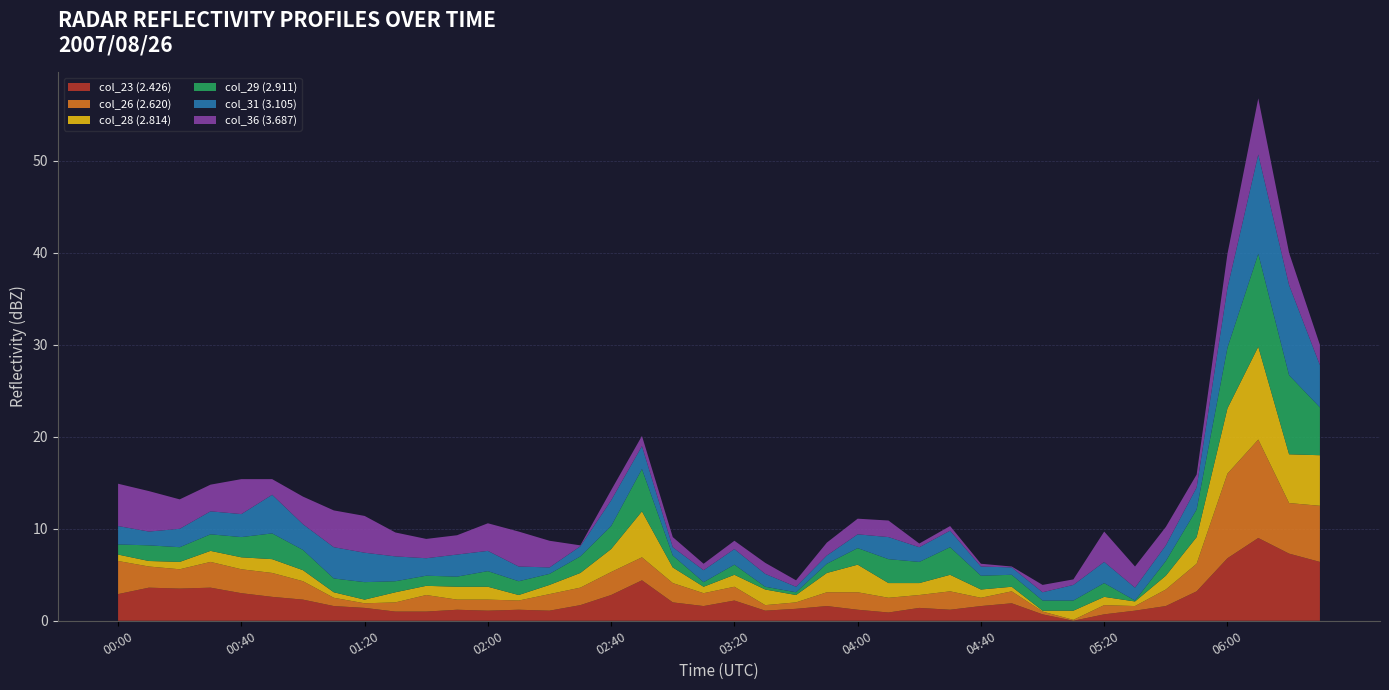

Reading left to right, list all the values displayed in this chart.

col_23 (2.426): 00:00=2.8	00:10=3.5	00:20=3.4	00:30=3.5	00:40=2.9	00:50=2.5	01:00=2.2	01:10=1.5	01:20=1.3	01:30=0.9	01:40=0.9	01:50=1.1	02:00=1.0	02:10=1.1	02:20=1.0	02:30=1.6	02:40=2.7	02:50=4.3	03:00=1.9	03:10=1.5	03:20=2.1	03:30=1.0	03:40=1.2	03:50=1.5	04:00=1.1	04:10=0.8	04:20=1.3	04:30=1.1	04:40=1.5	04:50=1.8	05:00=0.6	05:10=-0.1	05:20=0.6	05:30=1.0	05:40=1.5	05:50=3.1	06:00=6.7	06:10=8.9	06:20=7.2	06:30=6.3
col_26 (2.620): 00:00=3.5	00:10=2.2	00:20=2.0	00:30=2.7	00:40=2.5	00:50=2.5	01:00=1.9	01:10=0.8	01:20=0.4	01:30=0.9	01:40=1.7	01:50=1.0	02:00=1.1	02:10=0.9	02:20=1.7	02:30=1.8	02:40=2.4	02:50=2.4	03:00=2.0	03:10=1.3	03:20=1.4	03:30=0.5	03:40=0.6	03:50=1.4	04:00=1.8	04:10=1.5	04:20=1.3	04:30=1.9	04:40=0.8	04:50=1.2	05:00=0.2	05:10=0.0	05:20=0.9	05:30=0.4	05:40=1.7	05:50=2.9	06:00=9.1	06:10=10.6	06:20=5.4	06:30=6.0
col_28 (2.814): 00:00=0.6	00:10=0.5	00:20=0.7	00:30=1.1	00:40=1.2	00:50=1.4	01:00=1.1	01:10=0.5	01:20=0.3	01:30=1.0	01:40=0.9	01:50=1.3	02:00=1.3	02:10=0.5	02:20=0.9	02:30=1.5	02:40=2.4	02:50=4.9	03:00=1.6	03:10=0.6	03:20=1.2	03:30=1.6	03:40=0.7	03:50=2.0	04:00=2.9	04:10=1.5	04:20=1.2	04:30=1.7	04:40=0.8	04:50=0.4	05:00=-0.0	05:10=0.9	05:20=0.8	05:30=0.4	05:40=1.4	05:50=2.8	06:00=7.0	06:10=10.0	06:20=5.2	06:30=5.4
col_29 (2.911): 00:00=1.0	00:10=1.6	00:20=1.5	00:30=1.7	00:40=2.1	00:50=2.7	01:00=2.1	01:10=1.4	01:20=1.8	01:30=1.1	01:40=1.0	01:50=1.0	02:00=1.6	02:10=1.4	02:20=1.1	02:30=1.7	02:40=2.4	02:50=4.5	03:00=1.2	03:10=0.4	03:20=1.0	03:30=0.2	03:40=0.2	03:50=0.9	04:00=1.7	04:10=2.5	04:20=2.2	04:30=2.9	04:40=1.4	04:50=1.2	05:00=1.0	05:10=1.0	05:20=1.4	05:30=-0.0	05:40=1.5	05:50=2.9	06:00=6.5	06:10=10.0	06:20=8.5	06:30=5.1
col_31 (3.105): 00:00=1.9	00:10=1.4	00:20=1.9	00:30=2.4	00:40=2.4	00:50=4.1	01:00=2.7	01:10=3.3	01:20=3.1	01:30=2.6	01:40=1.8	01:50=2.3	02:00=2.1	02:10=1.5	02:20=0.6	02:30=1.0	02:40=2.7	02:50=2.4	03:00=0.8	03:10=1.2	03:20=1.6	03:30=1.3	03:40=0.5	03:50=0.8	04:00=1.4	04:10=2.3	04:20=1.5	04:30=1.7	04:40=0.9	04:50=0.7	05:00=0.8	05:10=1.6	05:20=2.2	05:30=1.3	05:40=1.6	05:50=2.3	06:00=6.4	06:10=10.7	06:20=9.7	06:30=4.5
col_36 (3.687): 00:00=4.5	00:10=4.3	00:20=3.1	00:30=2.8	00:40=3.7	00:50=1.6	01:00=2.9	01:10=3.9	01:20=3.9	01:30=2.5	01:40=2.0	01:50=2.0	02:00=2.9	02:10=3.7	02:20=2.8	02:30=0.0	02:40=1.0	02:50=1.0	03:00=1.0	03:10=0.6	03:20=0.8	03:30=1.1	03:40=0.6	03:50=1.3	04:00=1.6	04:10=1.7	04:20=0.3	04:30=0.4	04:40=0.2	04:50=0.0	05:00=0.7	05:10=0.5	05:20=3.2	05:30=2.2	05:40=1.9	05:50=1.3	06:00=3.6	06:10=6.0	06:20=3.4	06:30=2.1